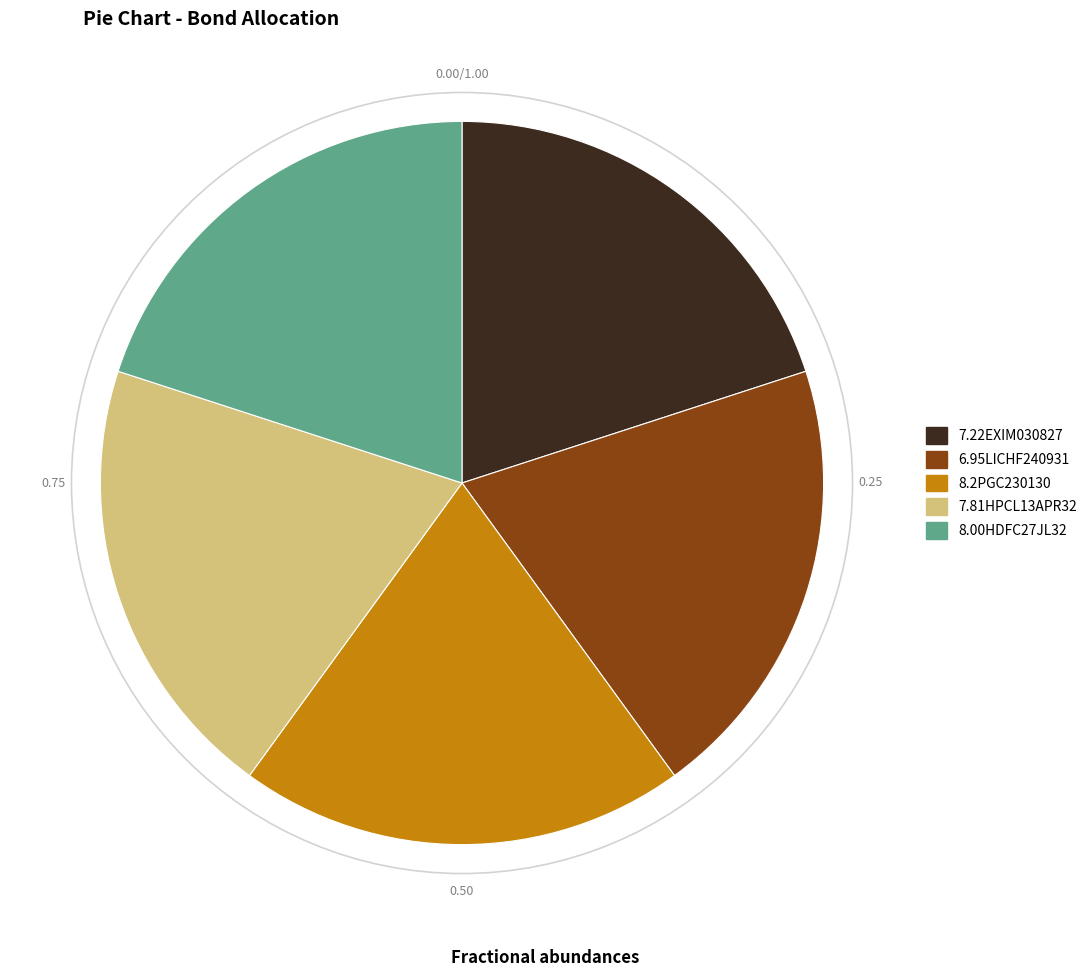

How many segments does this pie chart have?

5